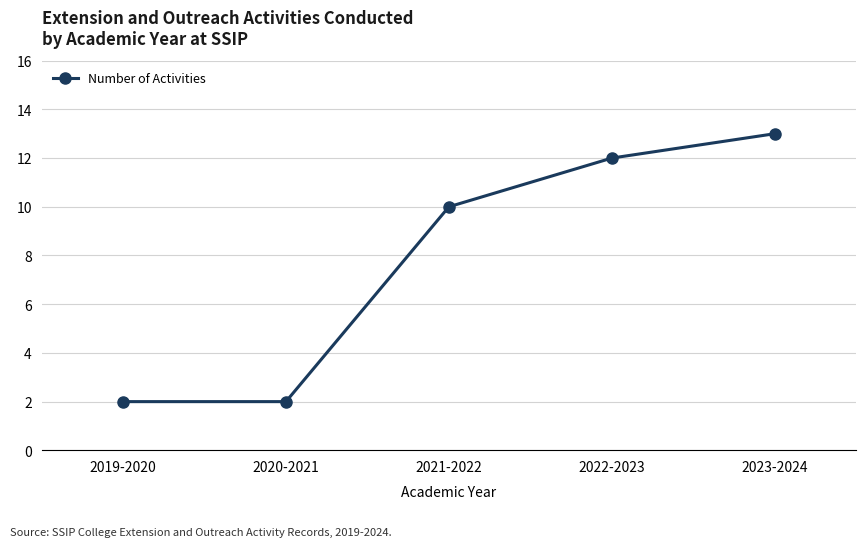

What position from the right is 2023-2024?

1